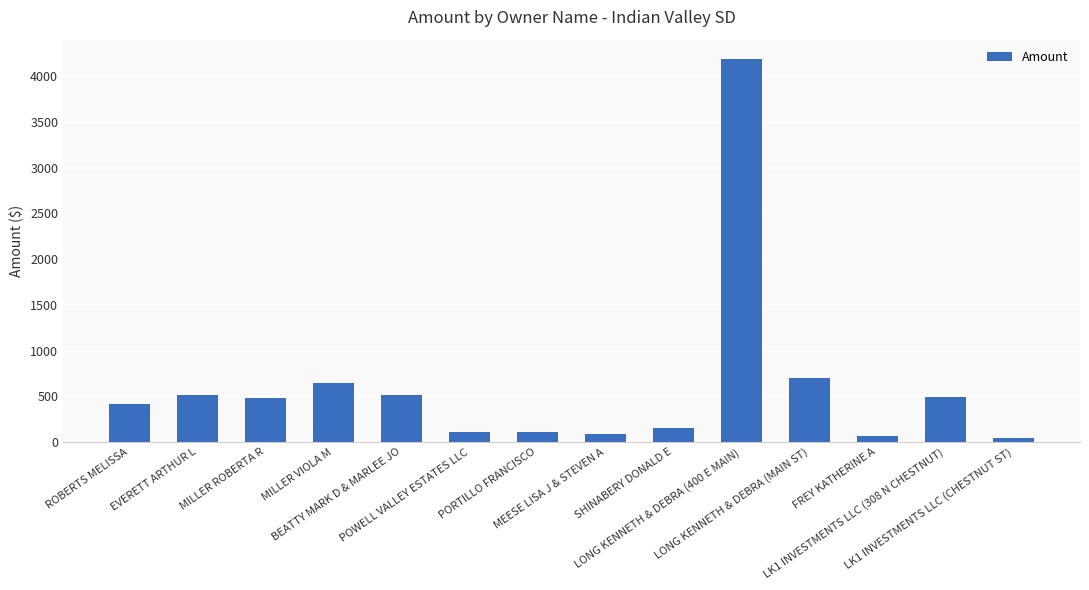

What is the sum of all values?

8516.0